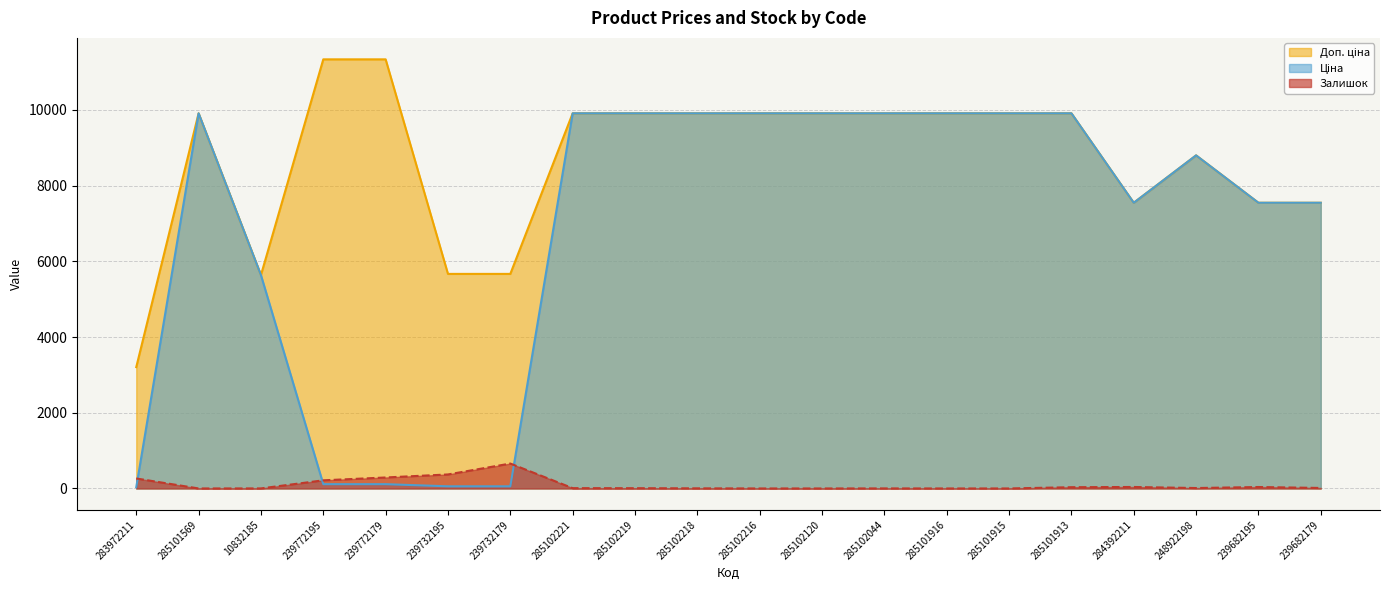

How many data points in Ціна are less than 9908?

10